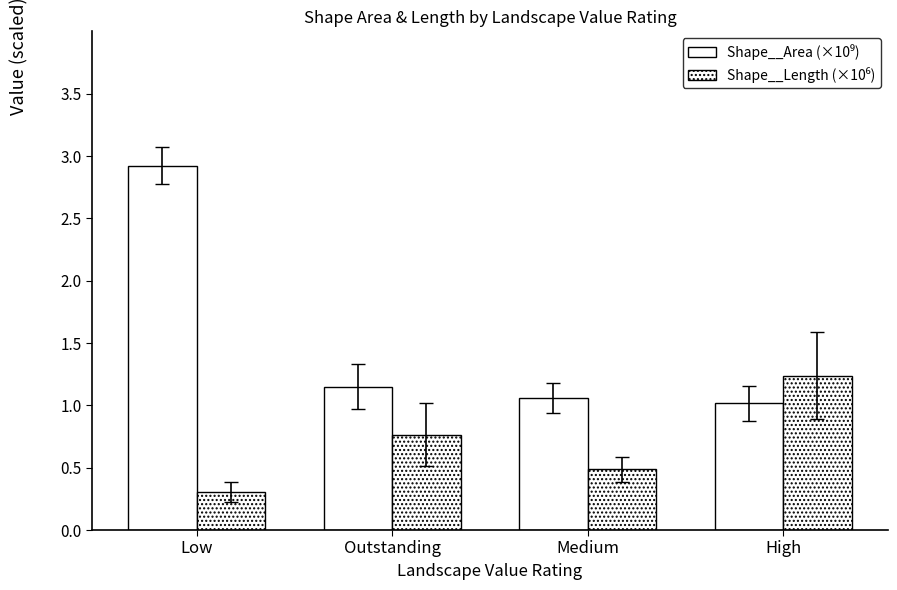

What is the difference between the highest and lowest values at High?

0.2